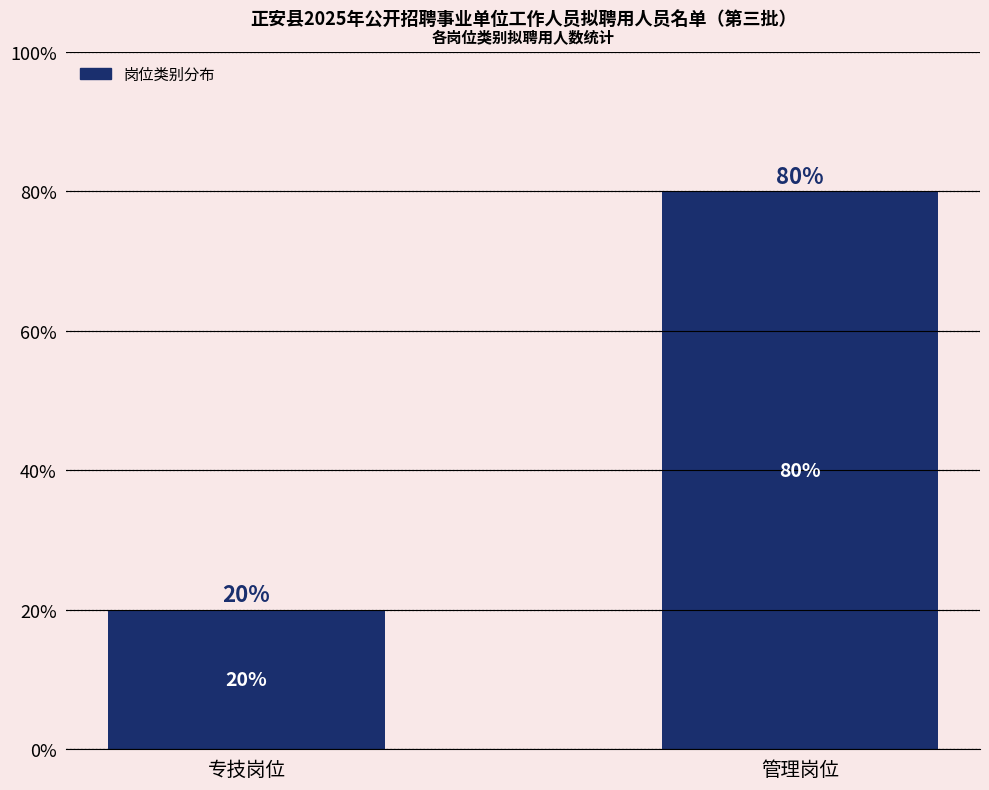

What is the label of the 1st bar from the left?

专技岗位